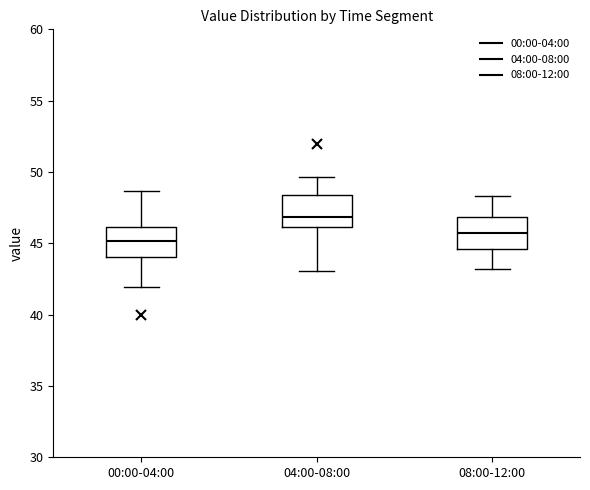

Reading left to right, read every box against the y-axis: the position of its median line, the range the box covers, and the ends of its whiskers. The values are not printed on the chart, so give them approximately, as read against the axis.

00:00-04:00: median 45.0, box 44.0 to 46.0, whiskers 42.0 to 48.5
04:00-08:00: median 47.0, box 46.0 to 48.5, whiskers 43.0 to 49.5
08:00-12:00: median 46.0, box 44.5 to 47.0, whiskers 43.0 to 48.5